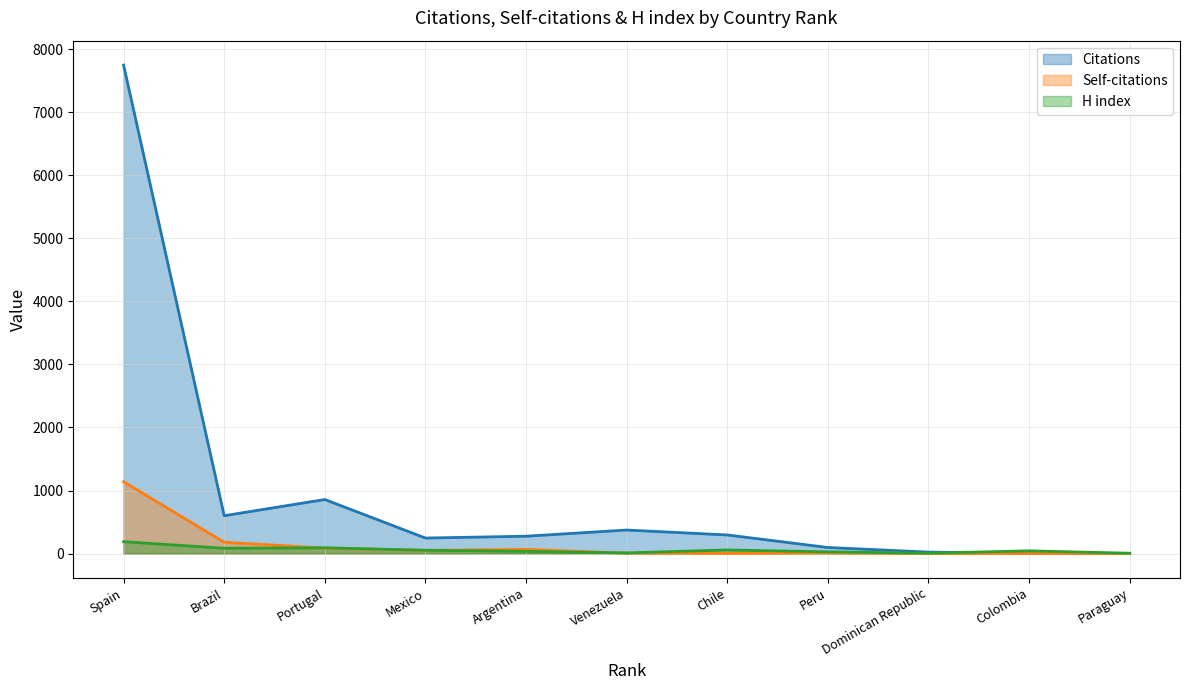

What is the difference between the H index values at Paraguay and Peru?

22